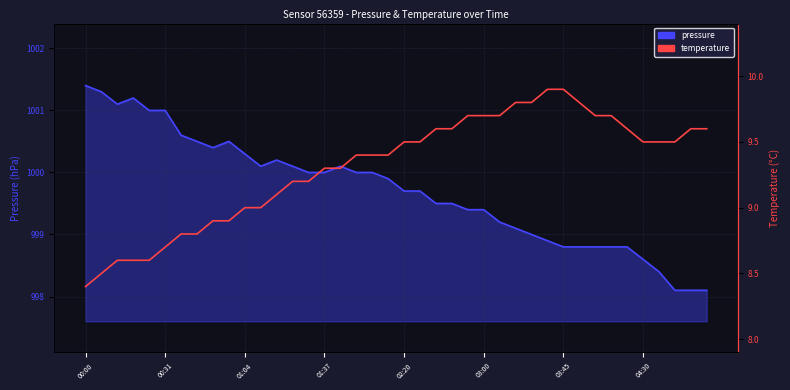

Count the number of data series in this chart.

2